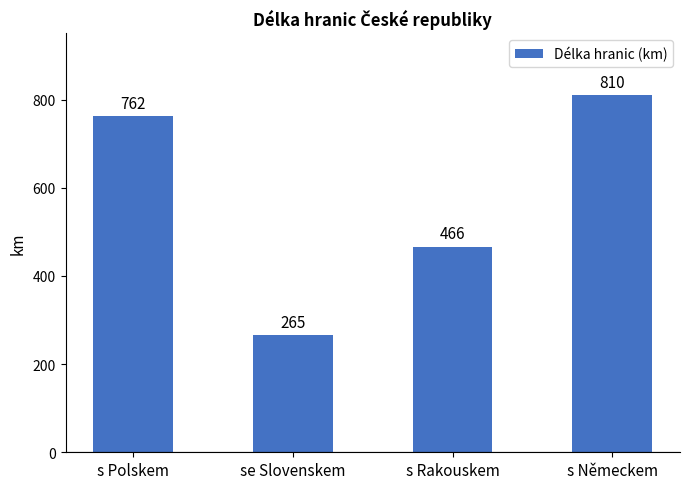

Which has a higher value, s Německem or s Rakouskem?

s Německem